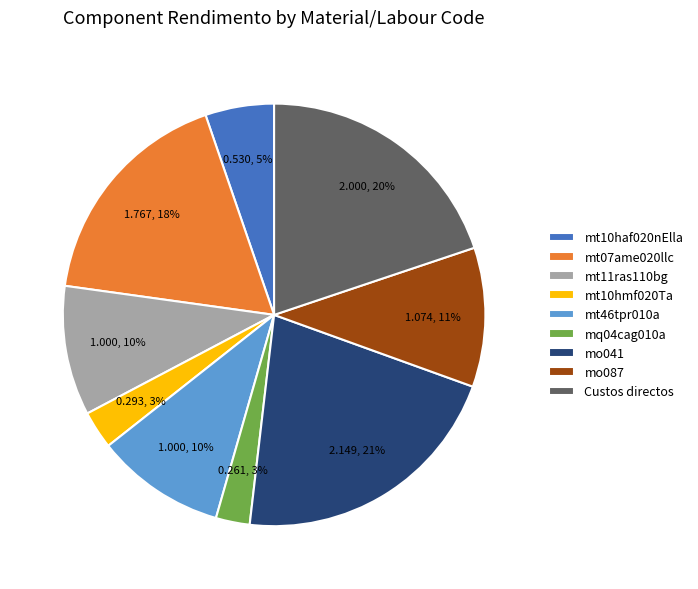

Do Custos directos and mo041 together represent more than half of the pie?

No